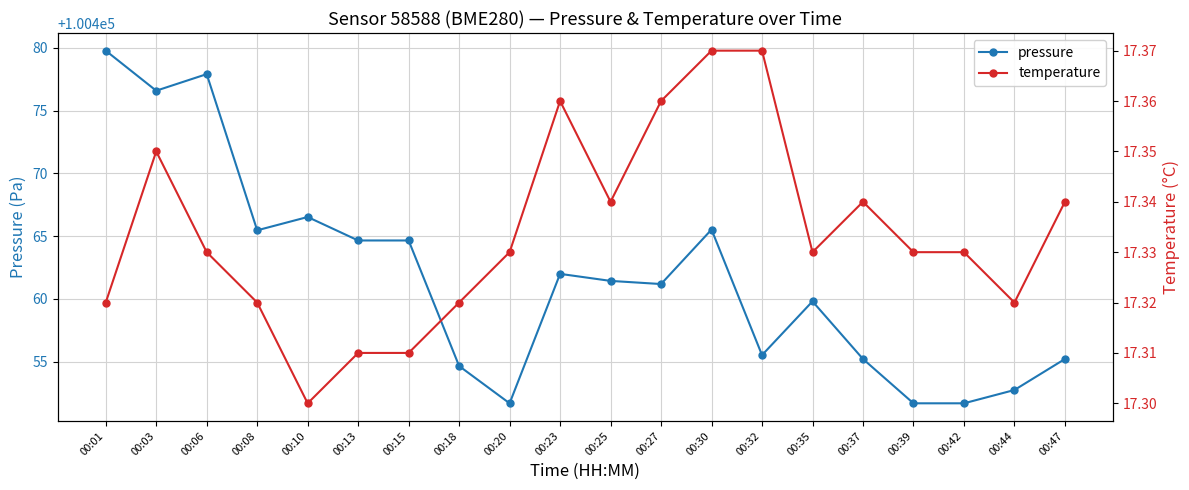

At which label does pressure first exceed 100461?

00:01